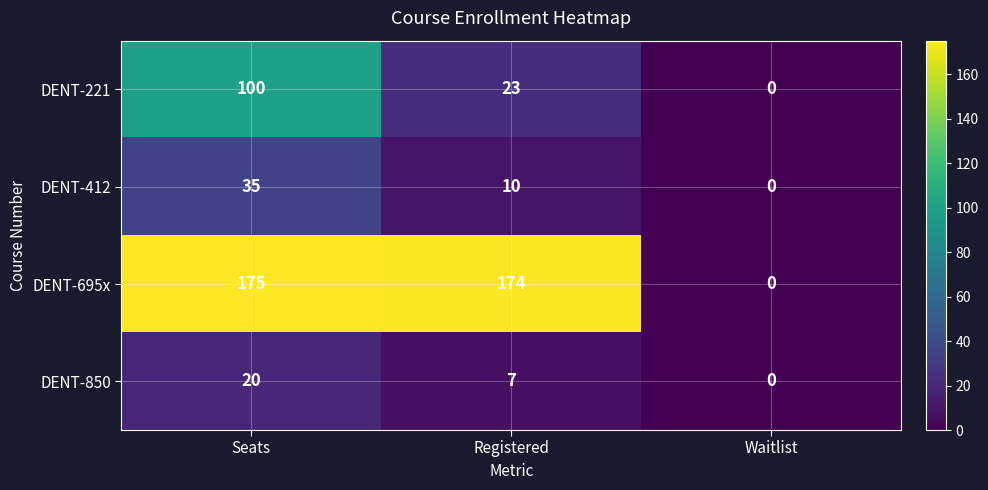

Is it true that DENT-695x equals 0 at Waitlist?

True